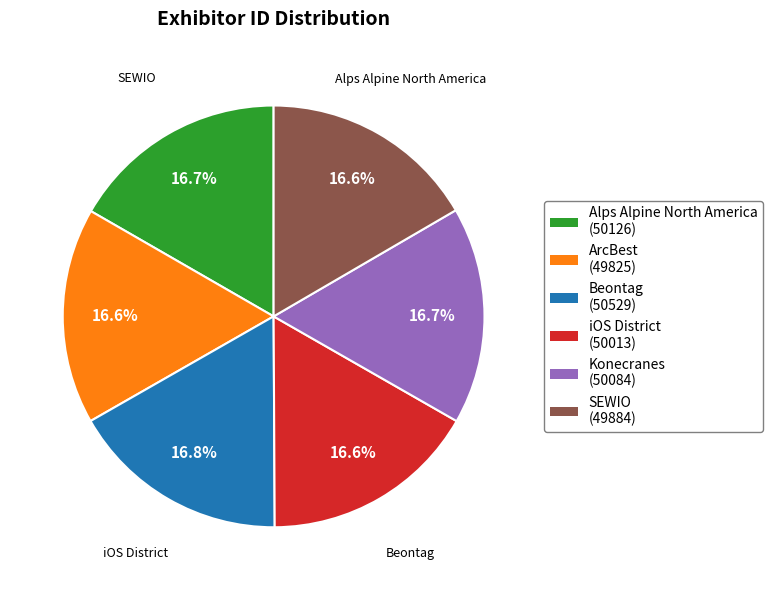

What is the ratio of the value at ArcBest (49825) to the value at Alps Alpine North America (50126)?

1.0